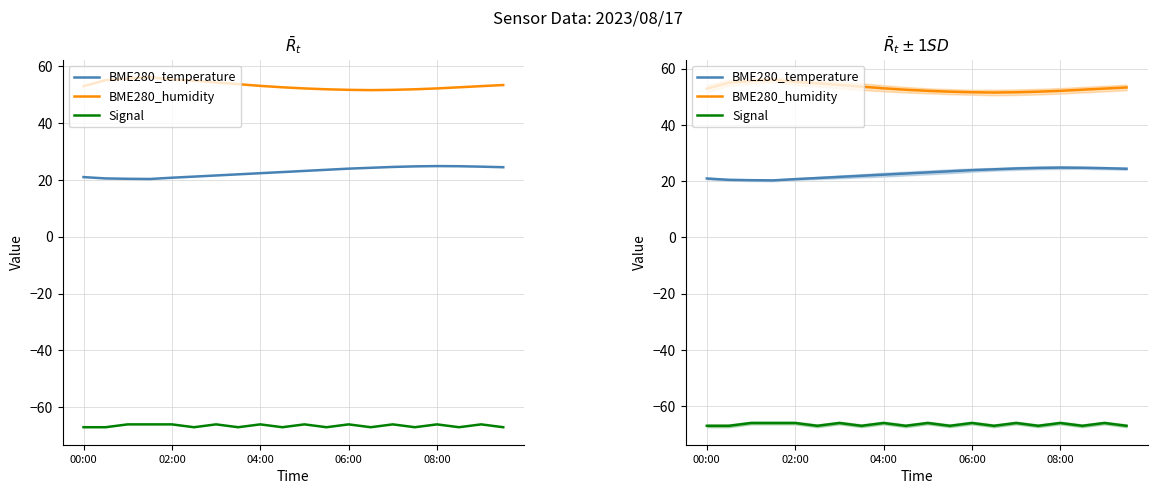

What is the sum of the BME280_humidity values at 6 and 12?

105.8